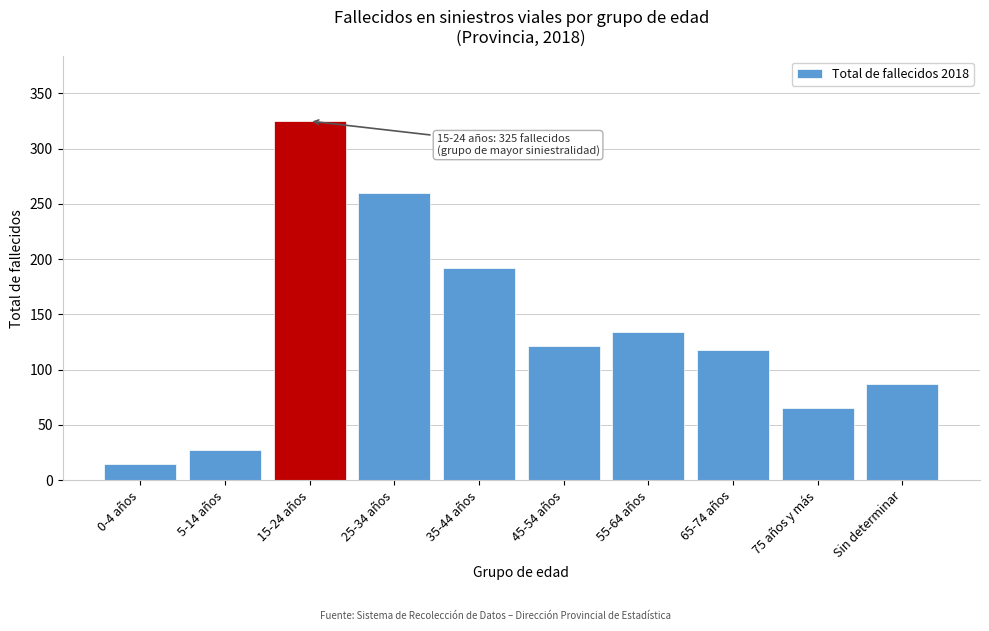

Reading left to right, what are all the values shown in this chart?

15	27	325	260	192	121	134	118	65	87